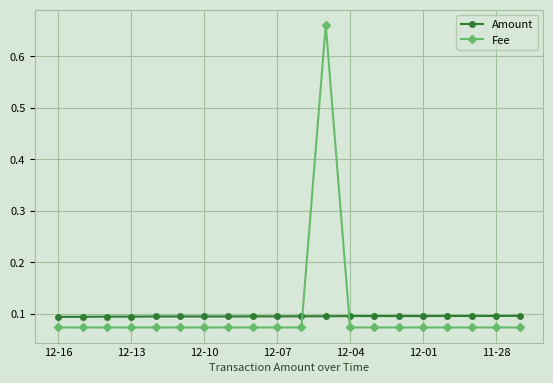

What are all the series names shown in the legend?

Amount, Fee